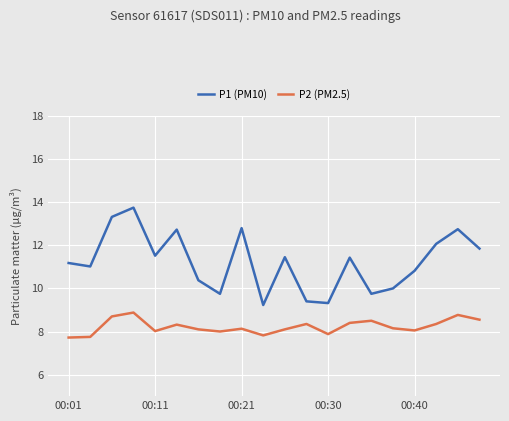

True or false: P1 (PM10) and P2 (PM2.5) cross at least once.

False